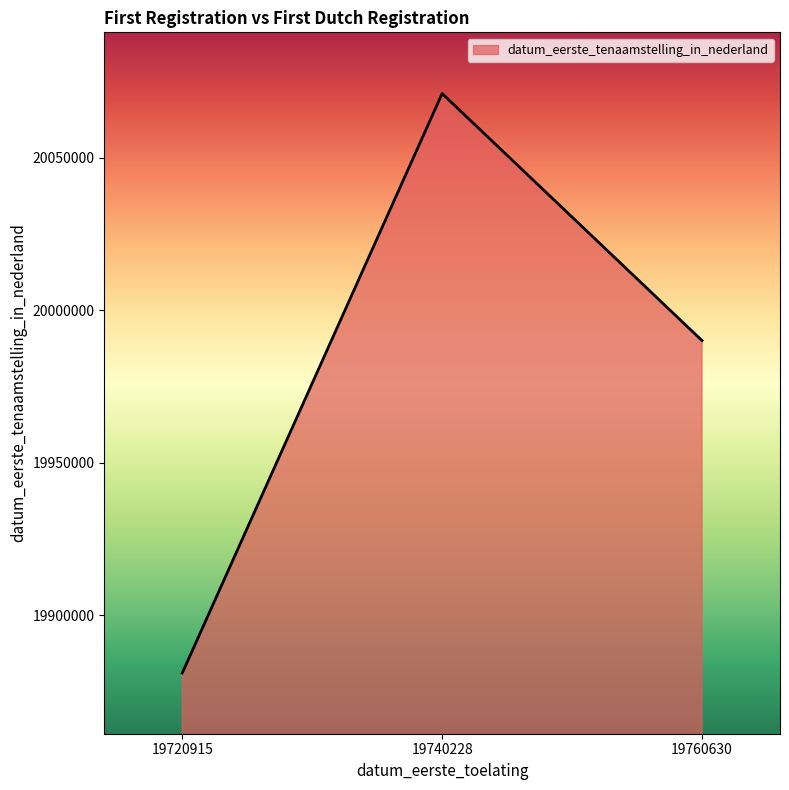

Is it true that the value at 19740228 is 20071128?

True